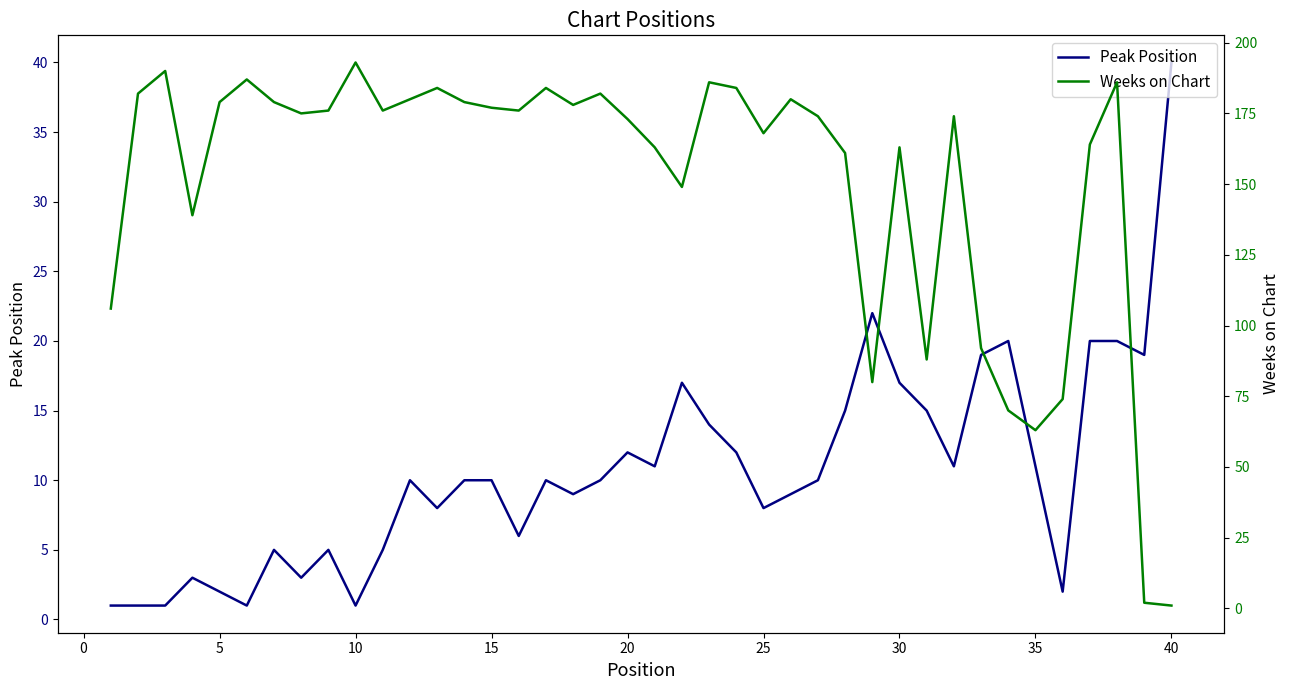

How many times do Peak Position and Weeks on Chart cross each other?

1